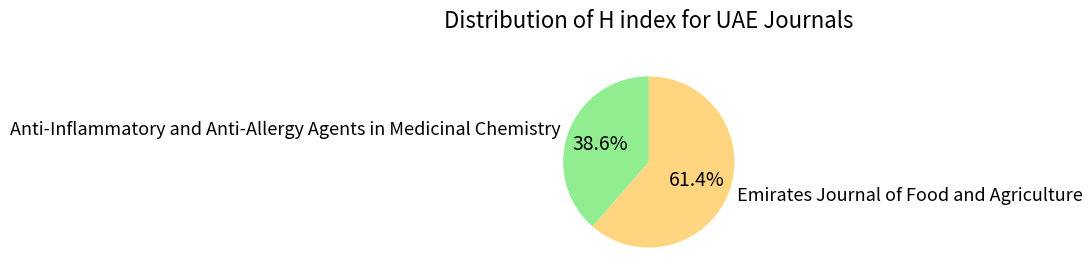

To the nearest percent, what is the difference between the largest and smallest slice percentages?

23%